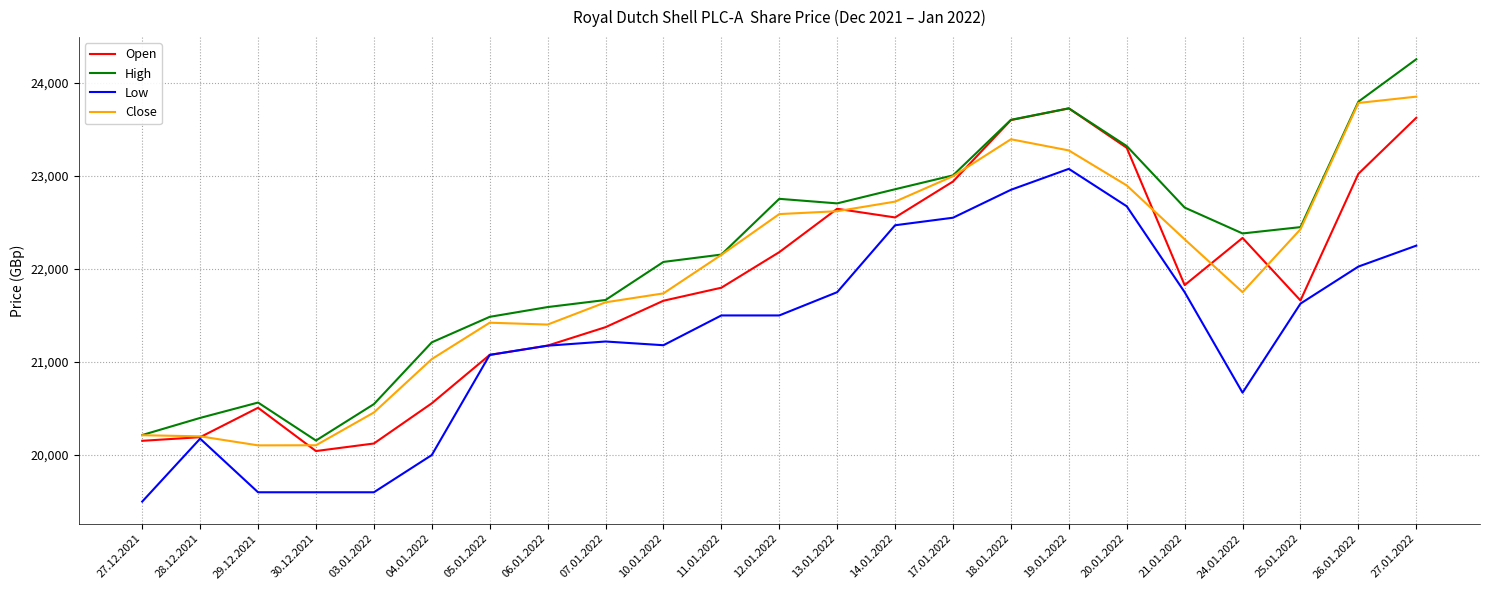

In High, how many points are lower than both neighbors (excluding endpoints)?

3